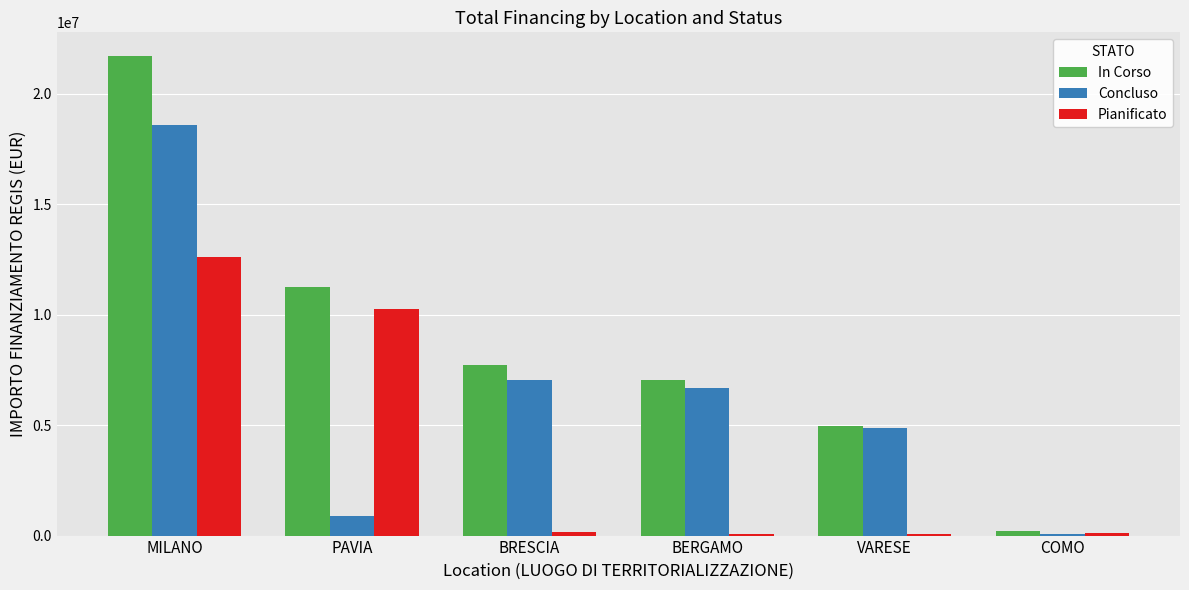

What is the sum of all In Corso values?

52887128.6